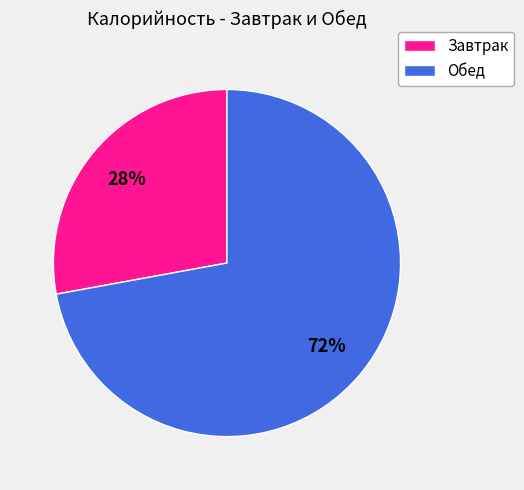

To the nearest percent, what is the difference between the largest and smallest slice percentages?

44%